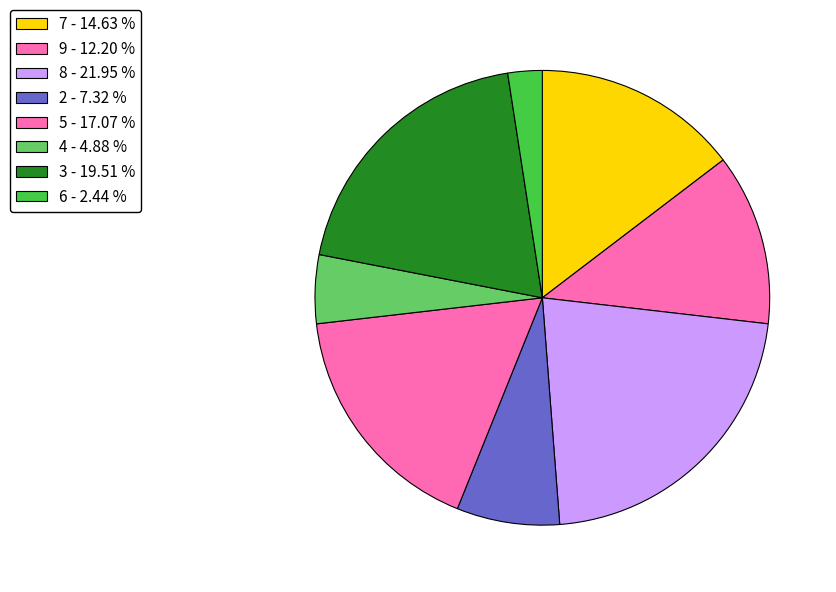

Do 3 and 2 together represent more than half of the pie?

No